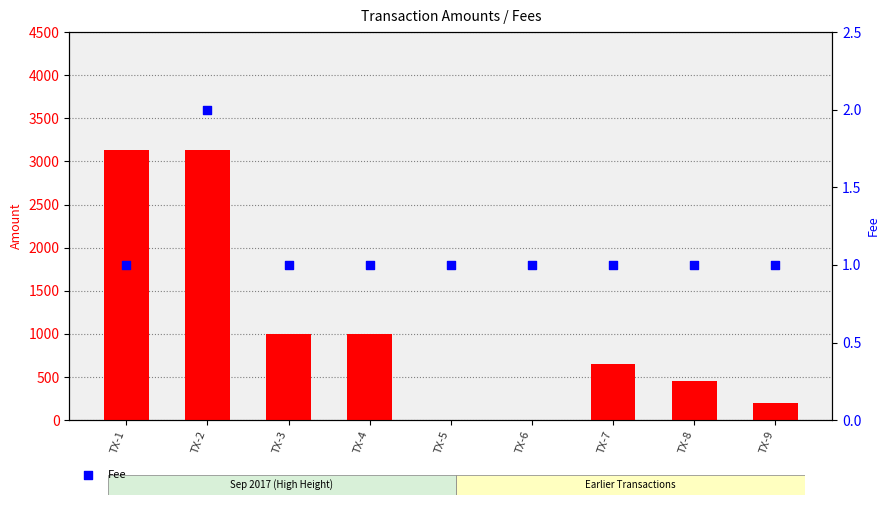

Which series reaches the minimum Y coordinate?

Amount